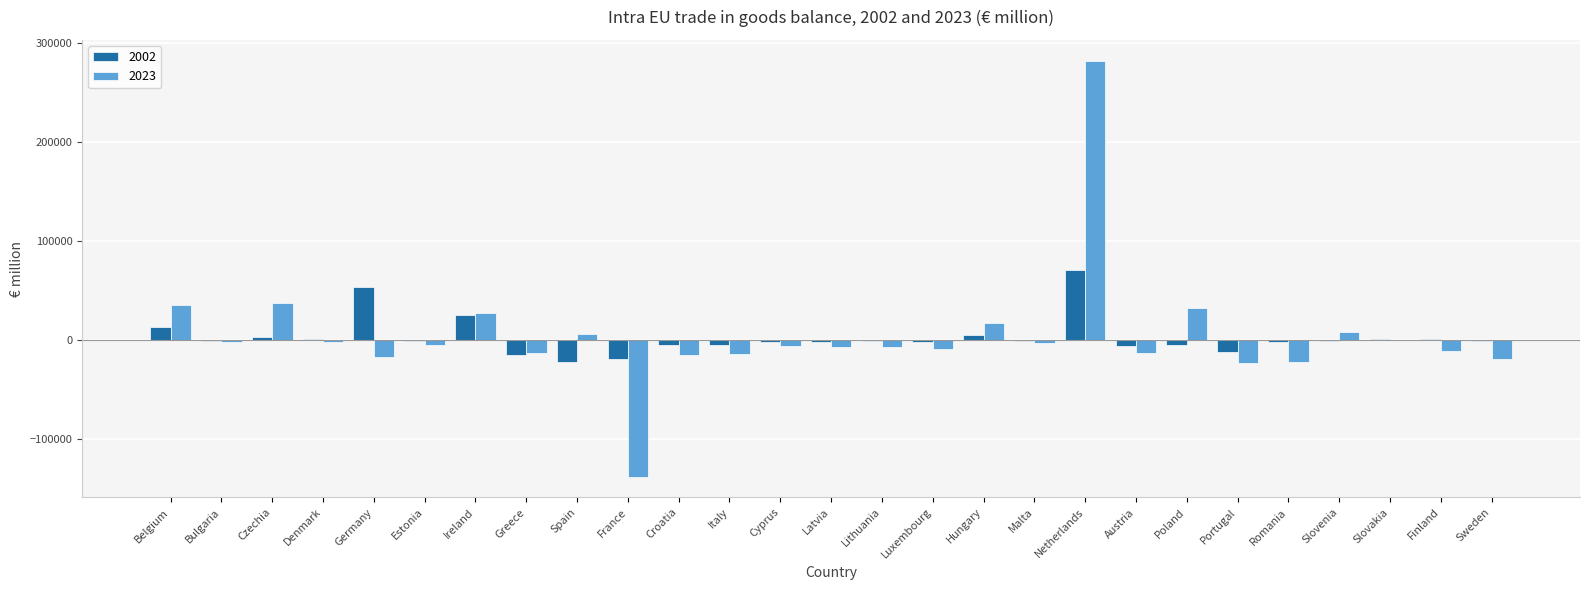

At which category is the sum across all series the highest?

Netherlands